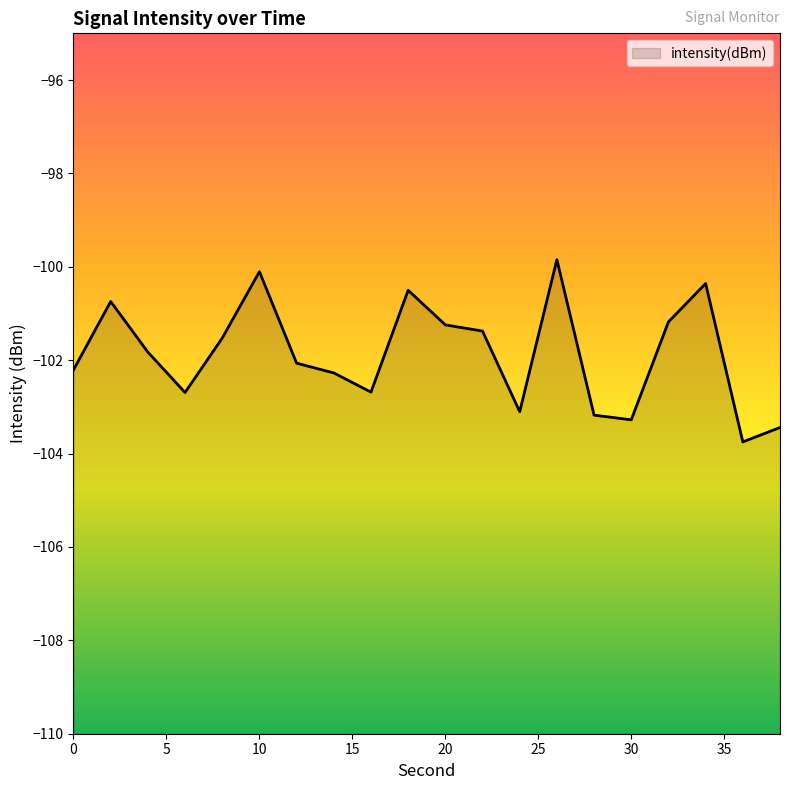

How many values are below -101?

15